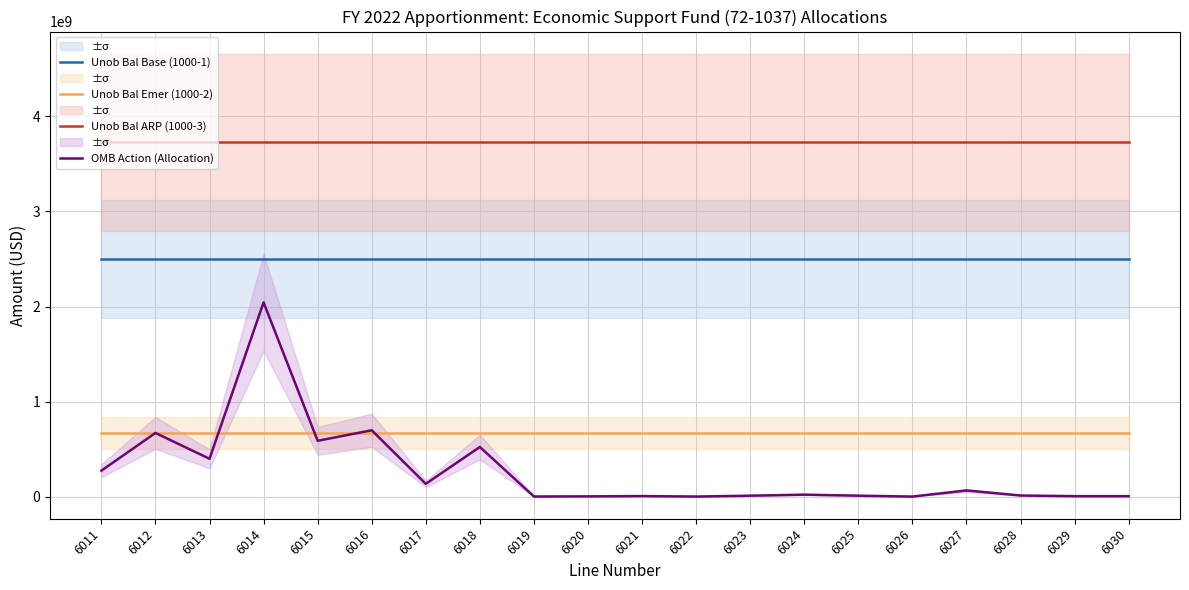

Reading right to left, list all the values displayed in this chart.

Unob Bal Base (1000-1): 2499175010	2499175010	2499175010	2499175010	2499175010	2499175010	2499175010	2499175010	2499175010	2499175010	2499175010	2499175010	2499175010	2499175010	2499175010	2499175010	2499175010	2499175010	2499175010	2499175010
Unob Bal Emer (1000-2): 670000000	670000000	670000000	670000000	670000000	670000000	670000000	670000000	670000000	670000000	670000000	670000000	670000000	670000000	670000000	670000000	670000000	670000000	670000000	670000000
Unob Bal ARP (1000-3): 3727275657	3727275657	3727275657	3727275657	3727275657	3727275657	3727275657	3727275657	3727275657	3727275657	3727275657	3727275657	3727275657	3727275657	3727275657	3727275657	3727275657	3727275657	3727275657	3727275657
OMB Action (Allocation): 5000000	5000000	12000000	65000000	800000	10000000	21000000	10000000	1000000	6000000	3000000	1600000	522400000	134540000	698198986	587412896	2043368653	398295122	670000000	273448000